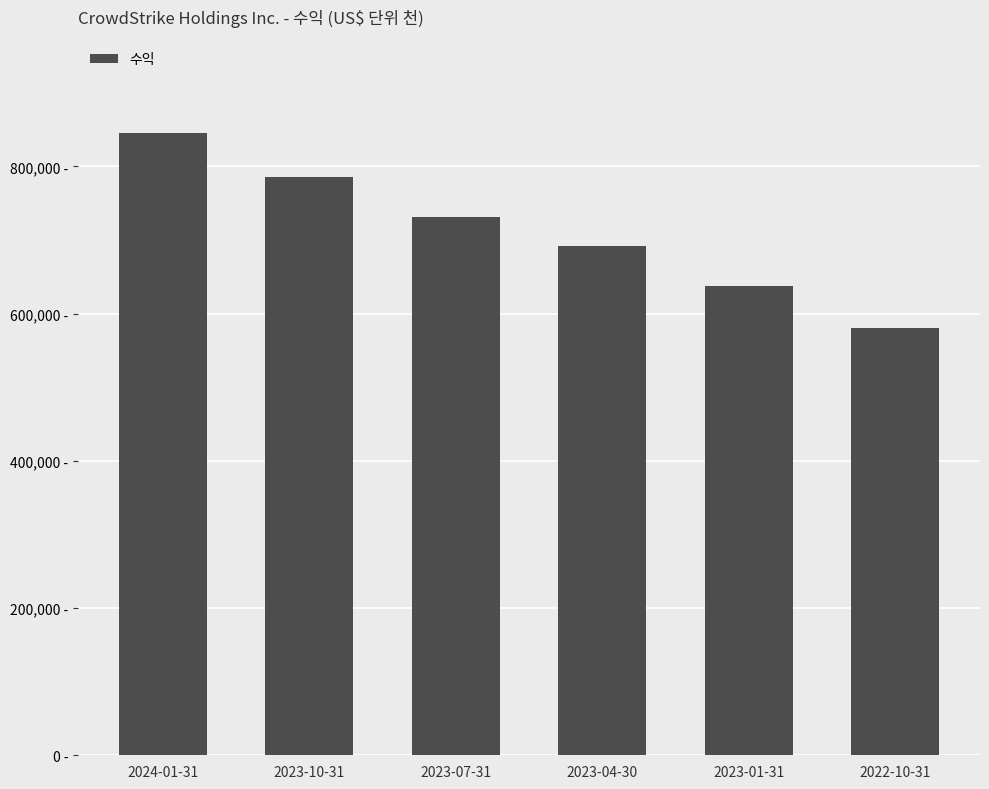

At which category does the chart reach its minimum across all series?

2022-10-31